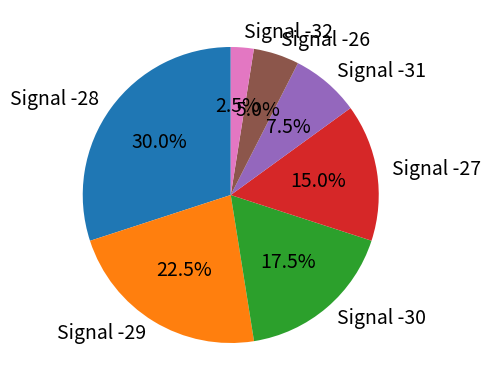

Does Signal -28 account for over 50% of the chart?

No